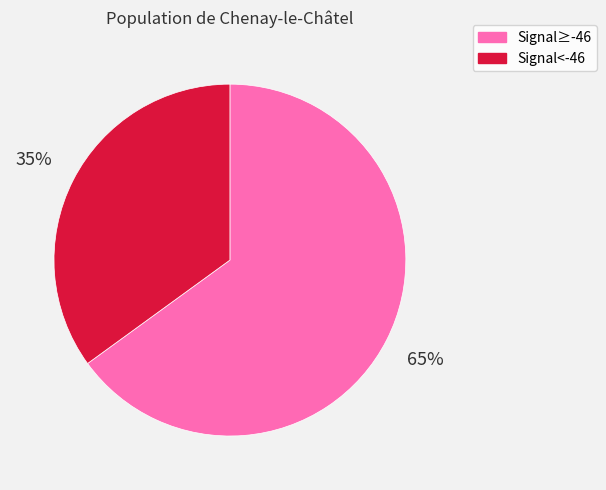

To the nearest percent, what is the average slice percentage?

50%